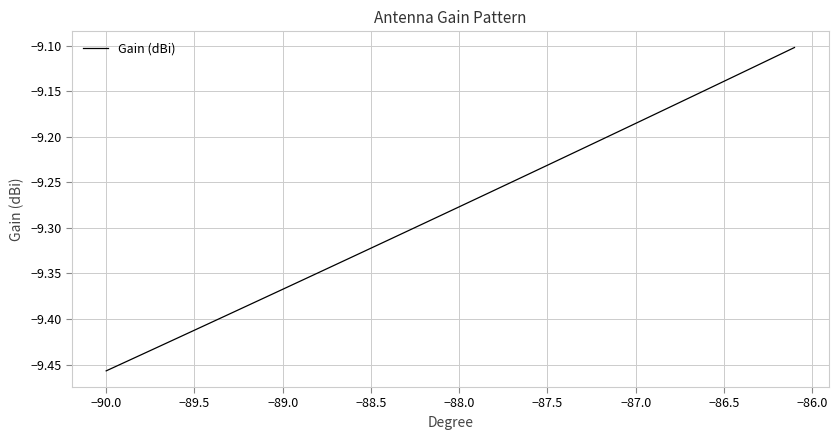

What is the difference between the maximum and minimum values?

0.4